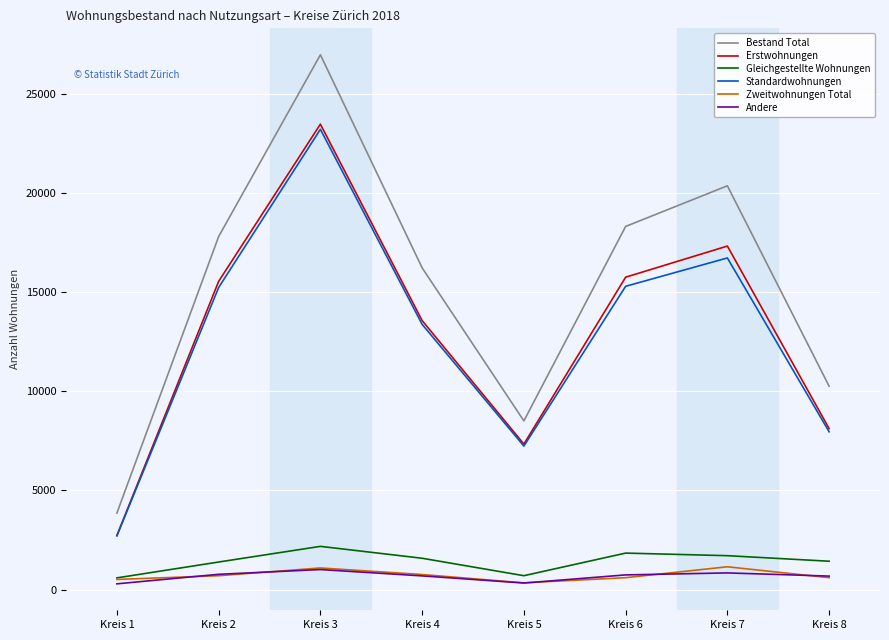

What is the maximum value for Erstwohnungen?

23480